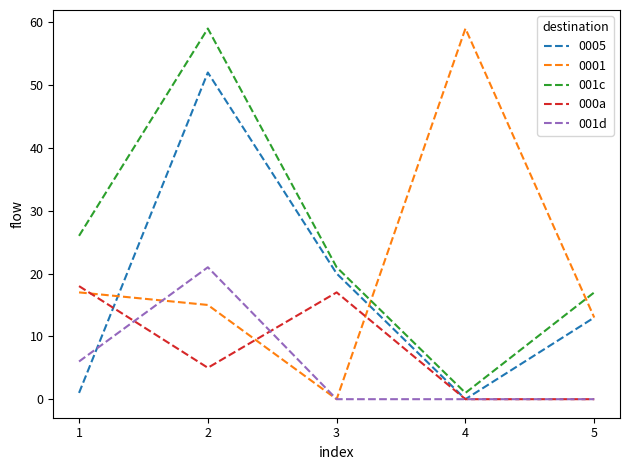

What is the difference between the second highest and second lowest values in the 000a series?

17